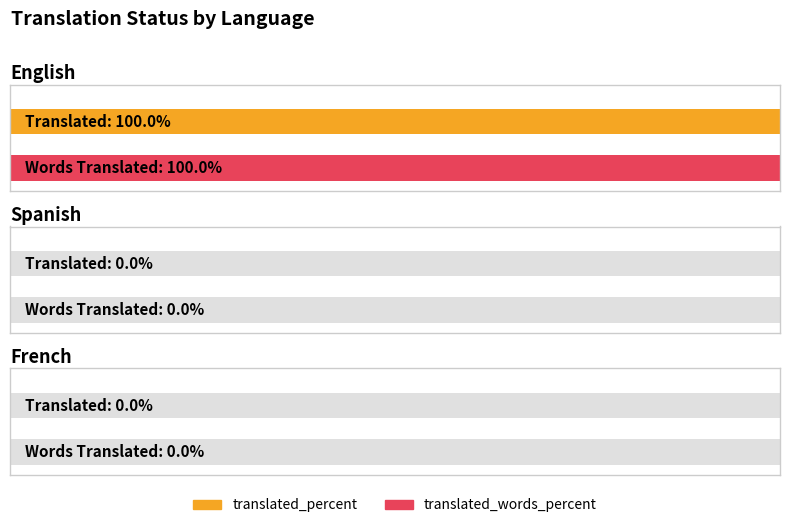

Does the chart contain any negative values?

No